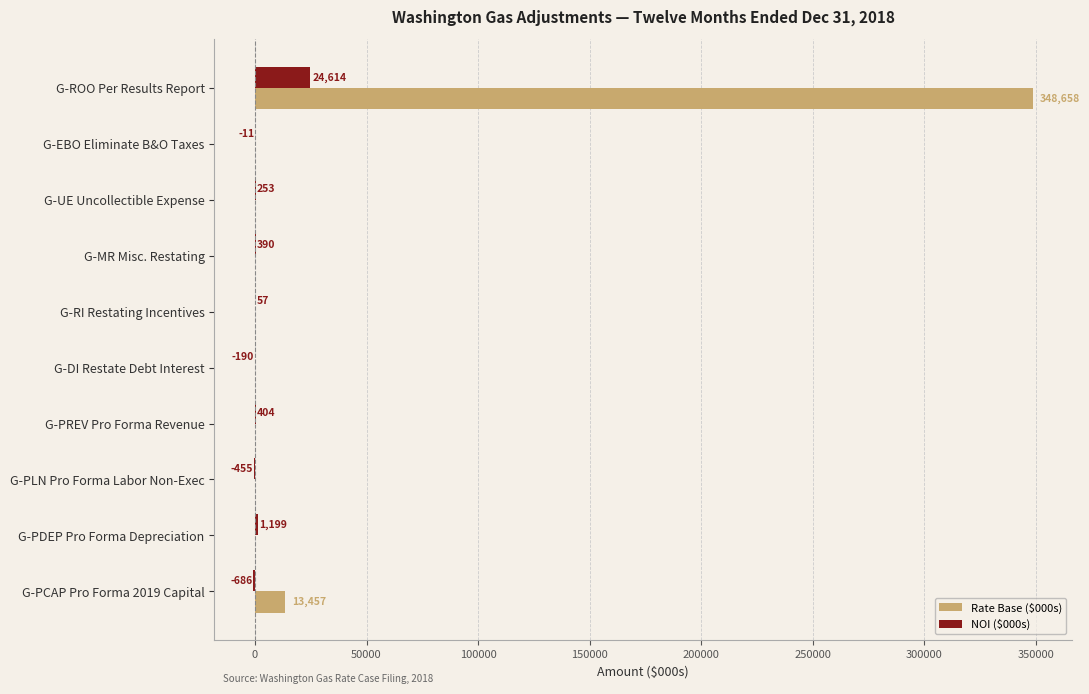

What is the sum of the Rate Base ($000s) values at G-ROO Per Results Report and G-PCAP Pro Forma 2019 Capital?

362115.0